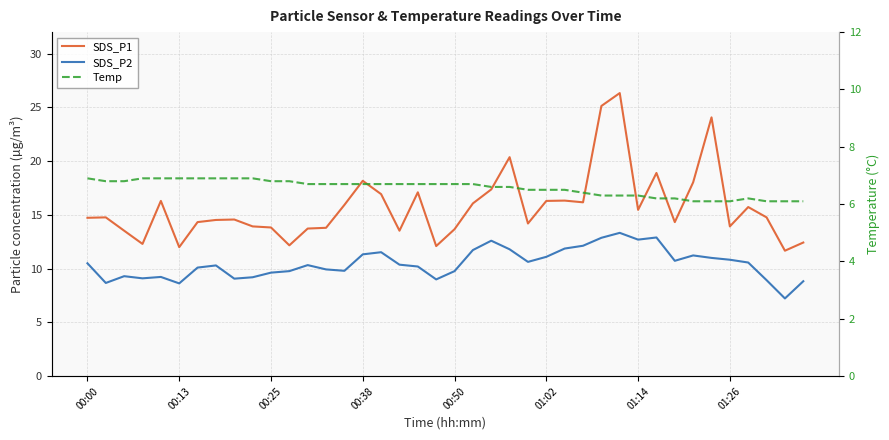

What position from the right is 11?

29